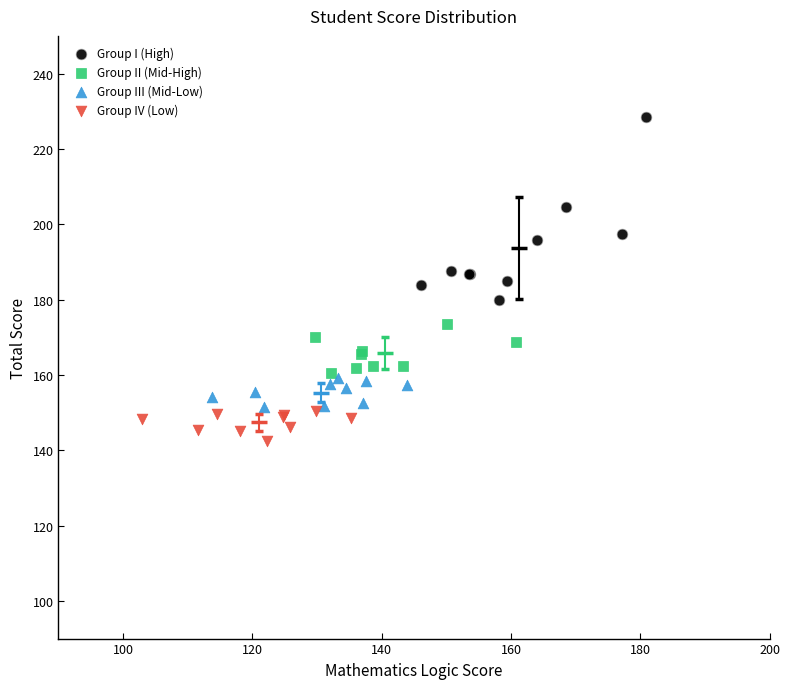

Which series contains the highest Y value?

Group I (High)